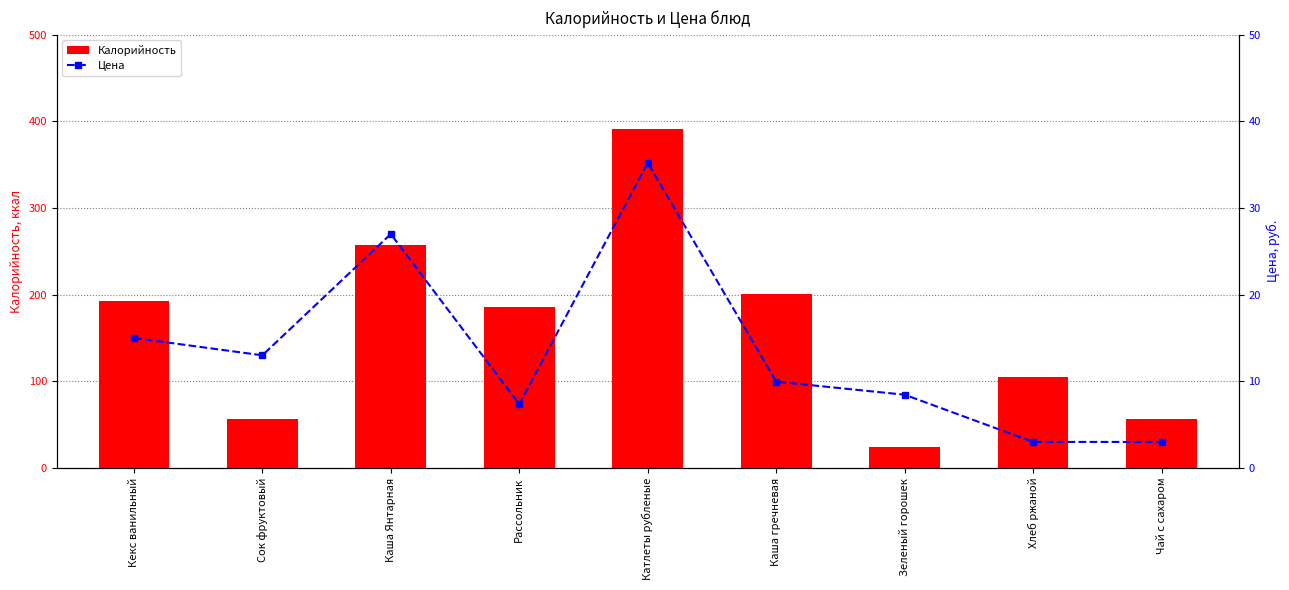

True or false: Цена has a value of 5.4 at Чай с сахаром.

False